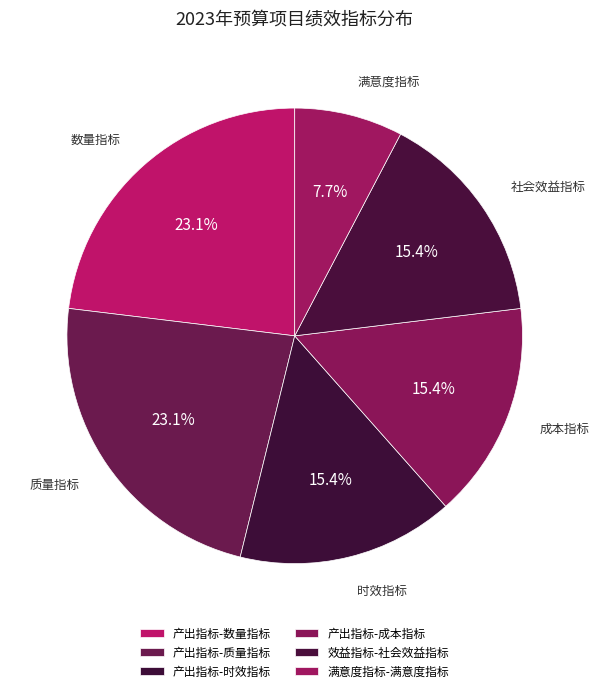

What is the ratio of the value at 产出指标-成本指标 to the value at 满意度指标-满意度指标?

2.0